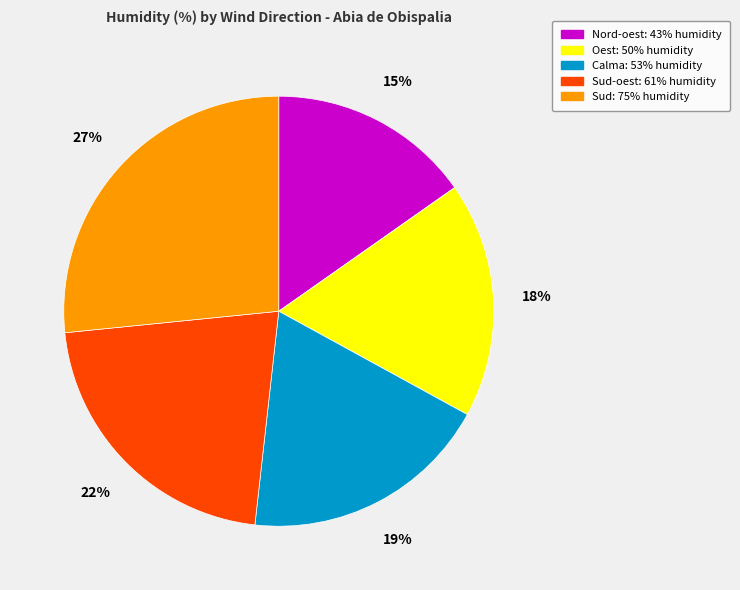

To the nearest percent, what is the average slice percentage?

20%